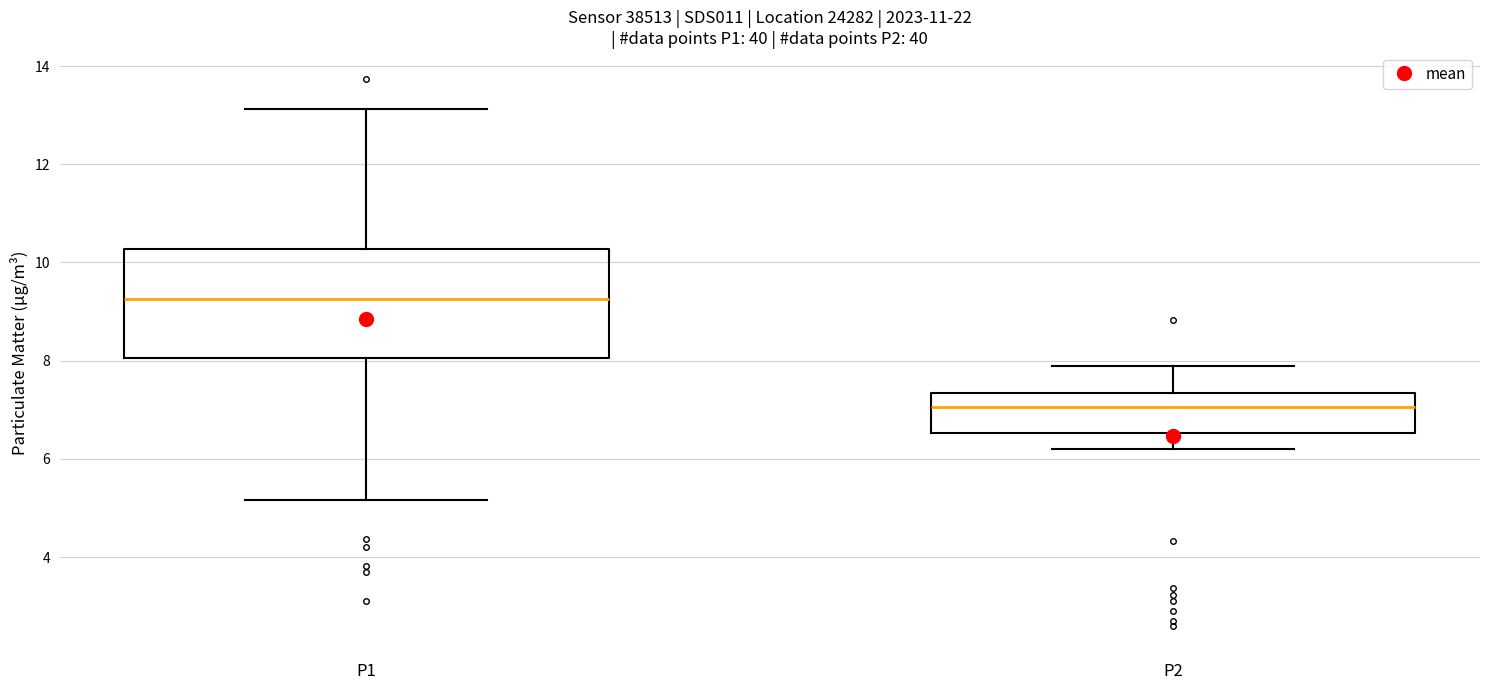

Which box's median line is the highest?

P1